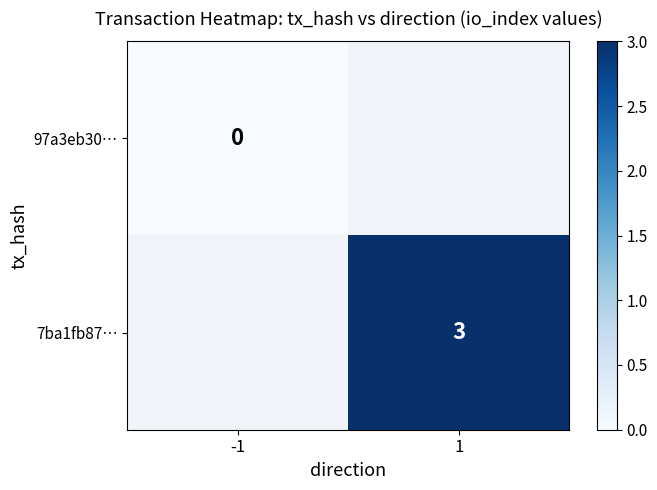

Is the value of 97a3eb30… at -1 greater than the value of 7ba1fb87… at 1?

No